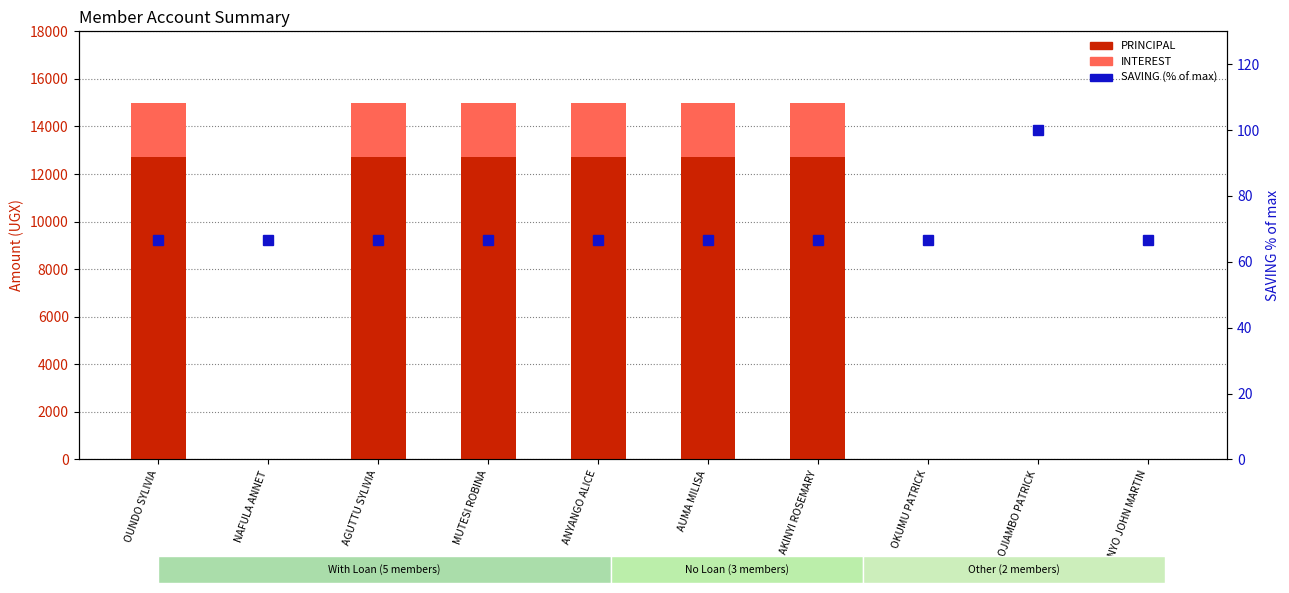

Which series has the largest range (max minus min)?

PRINCIPAL